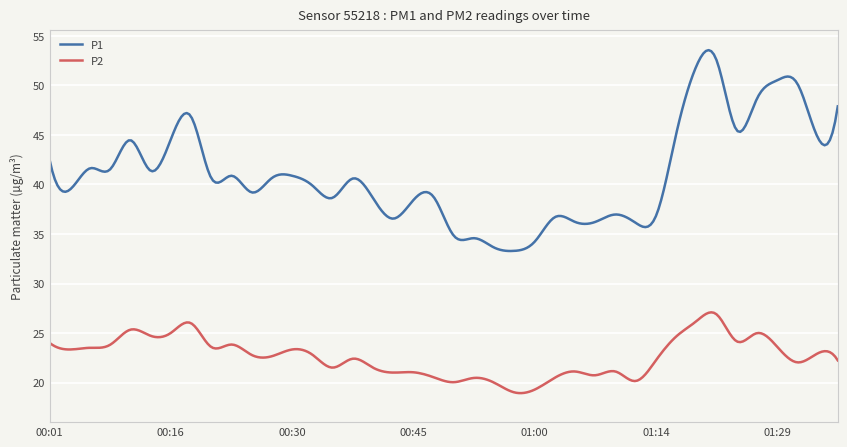

True or false: P1 and P2 intersect in this chart.

False